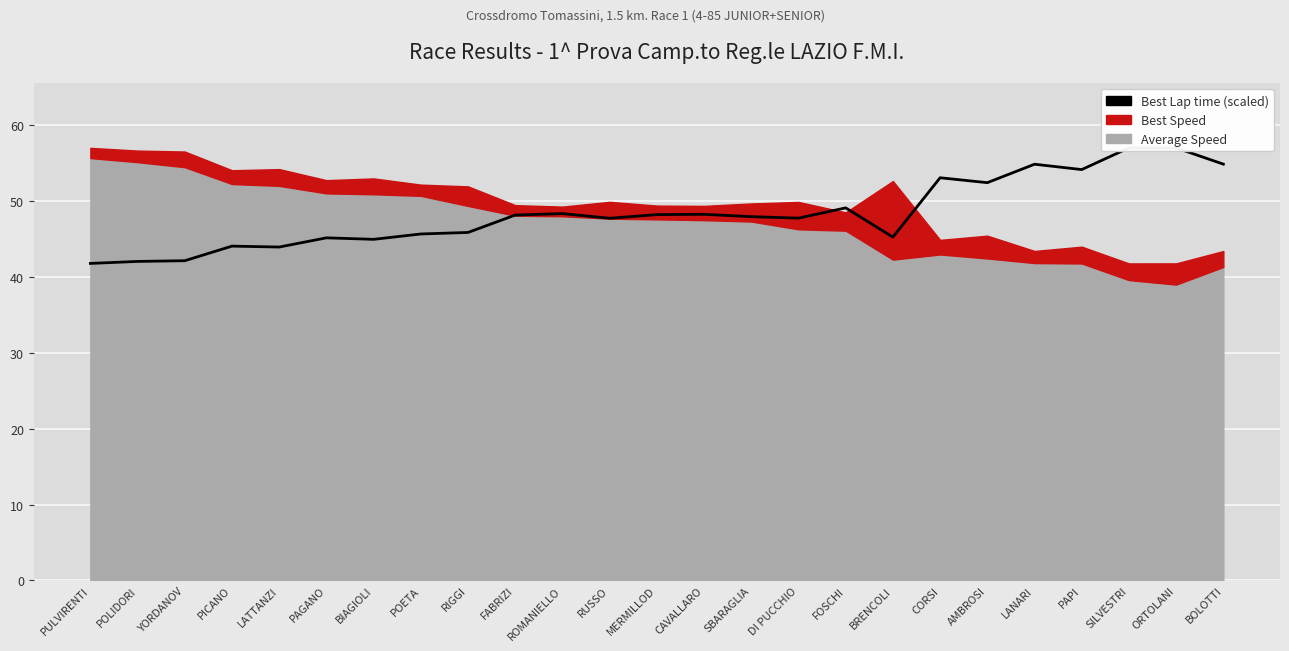

What is the average value?

48.4